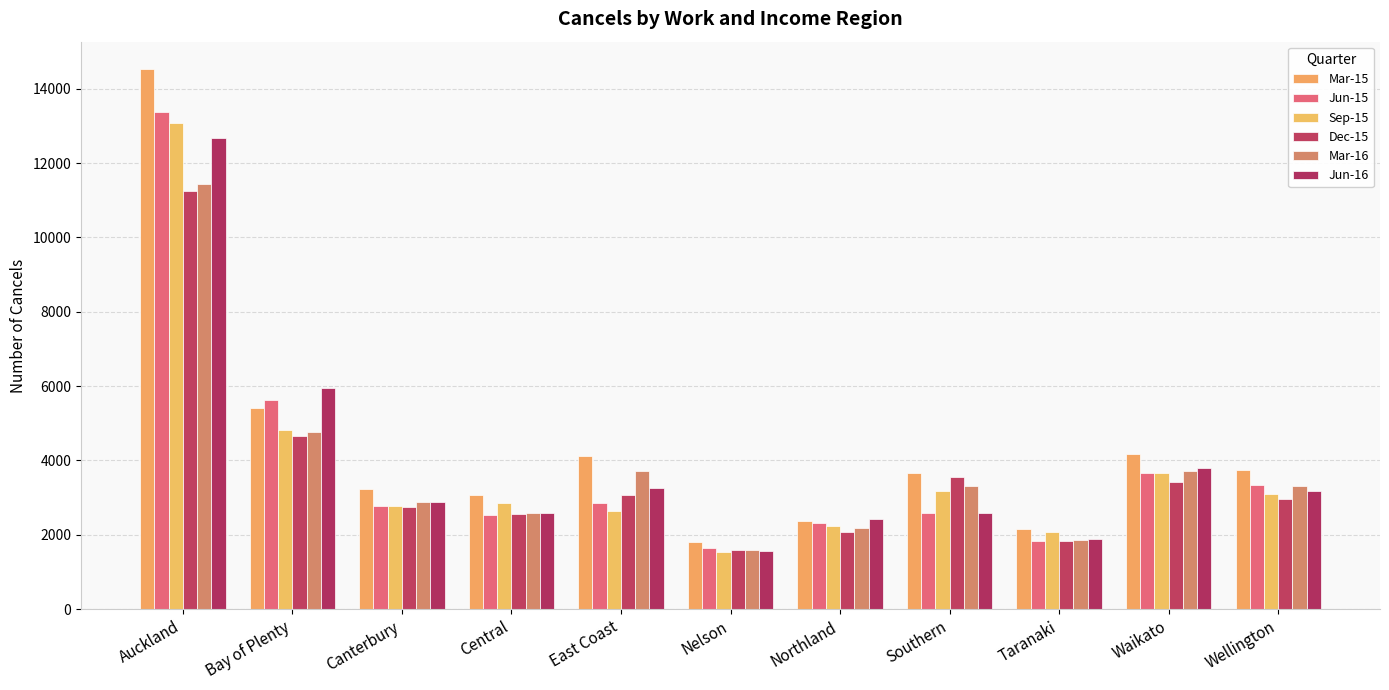

Which has a higher value, Northland or Auckland?

Auckland